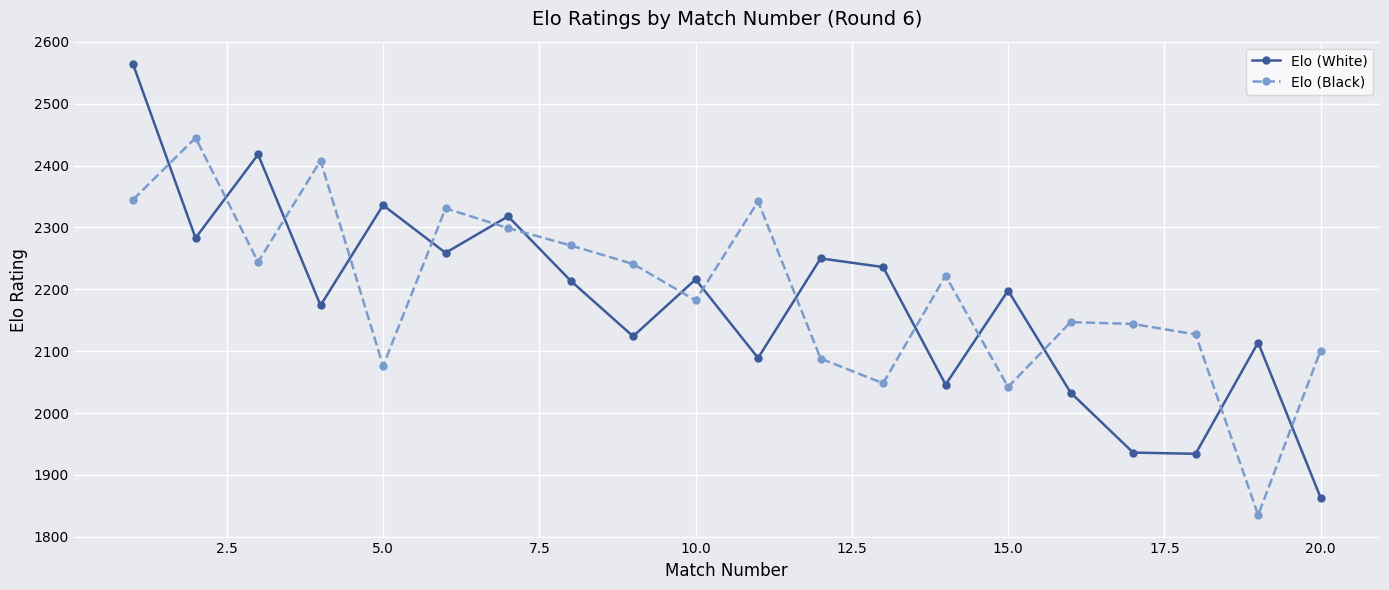

What is the value of the Elo (White) point at the 5th from the left?

2336